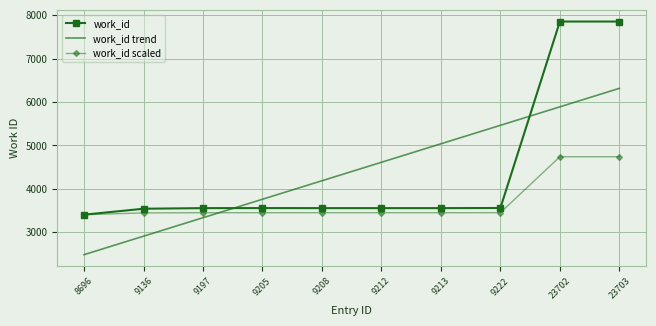

At which label does work_id trend first exceed 4612?

9212